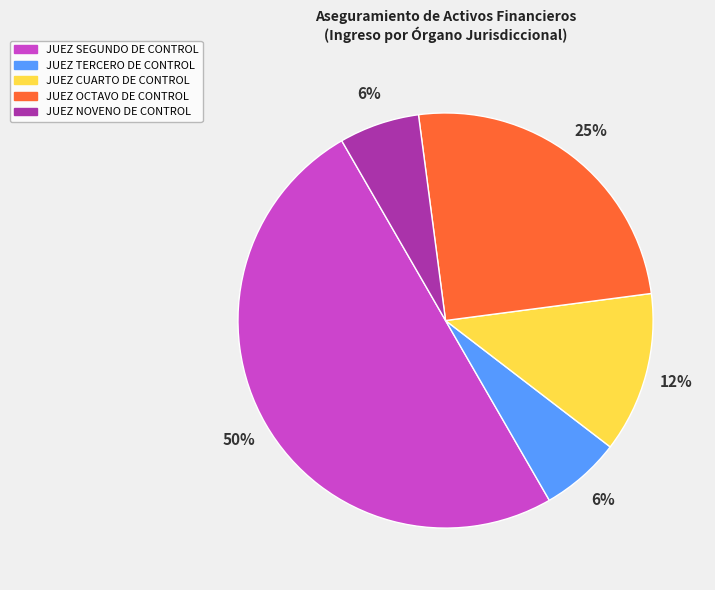

Combined, do JUEZ CUARTO DE CONTROL and JUEZ OCTAVO DE CONTROL account for over 50%?

No